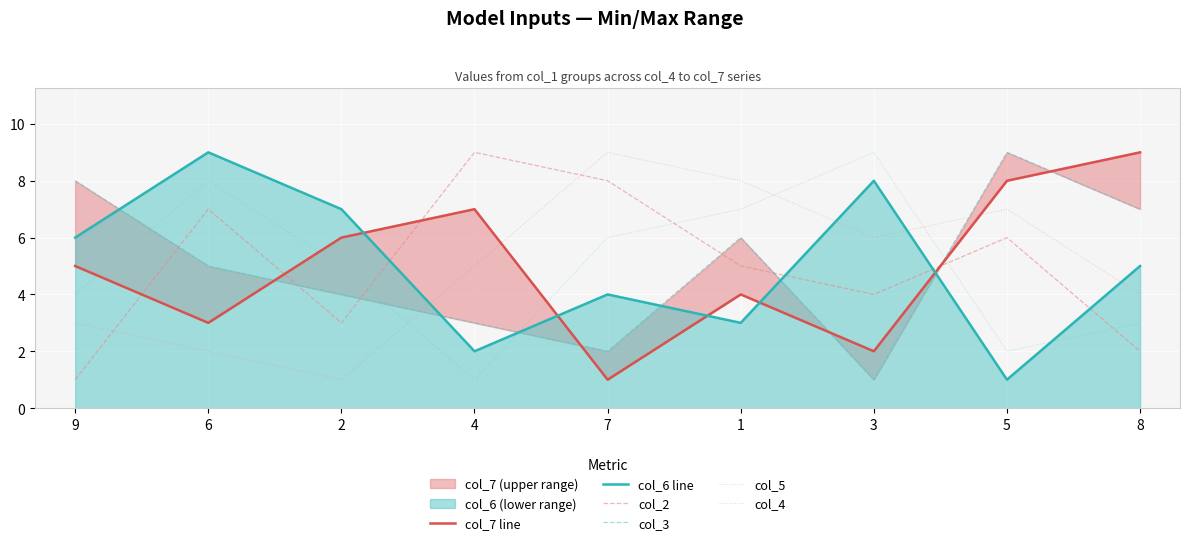

What is the spread (max minus min) of values at 1?

5